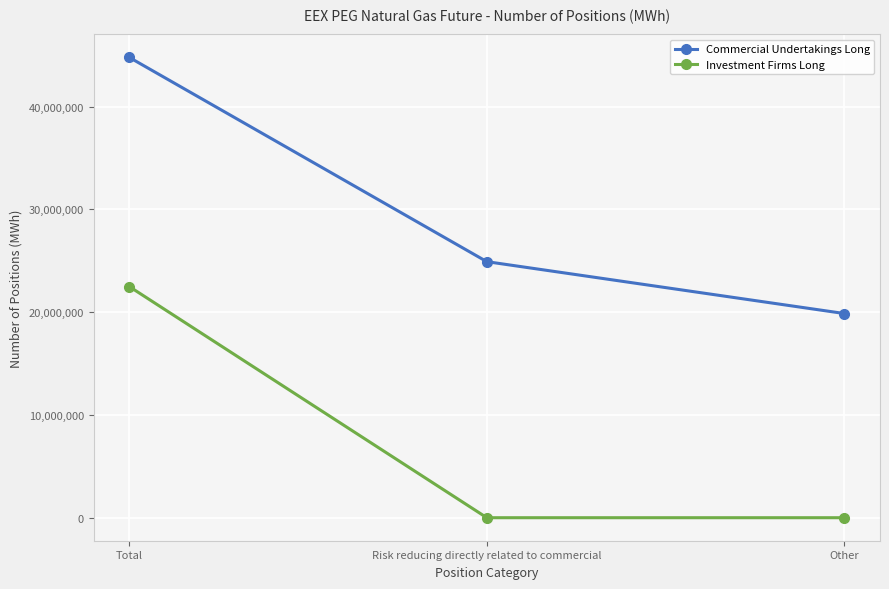

Where is Commercial Undertakings Long nearest to the value 32326428?

Risk reducing directly related to commercial